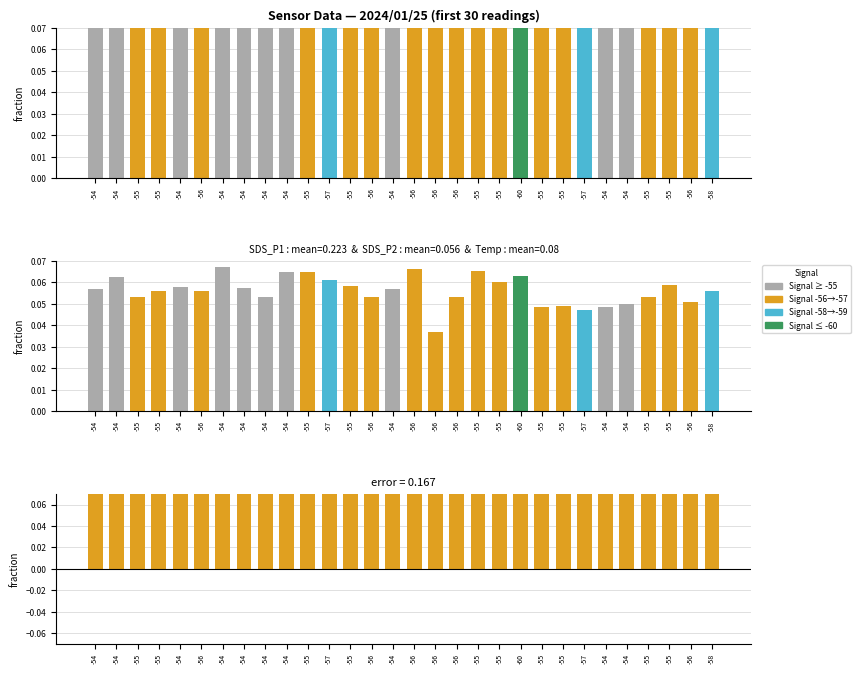

How many categories are shown in the chart?

30